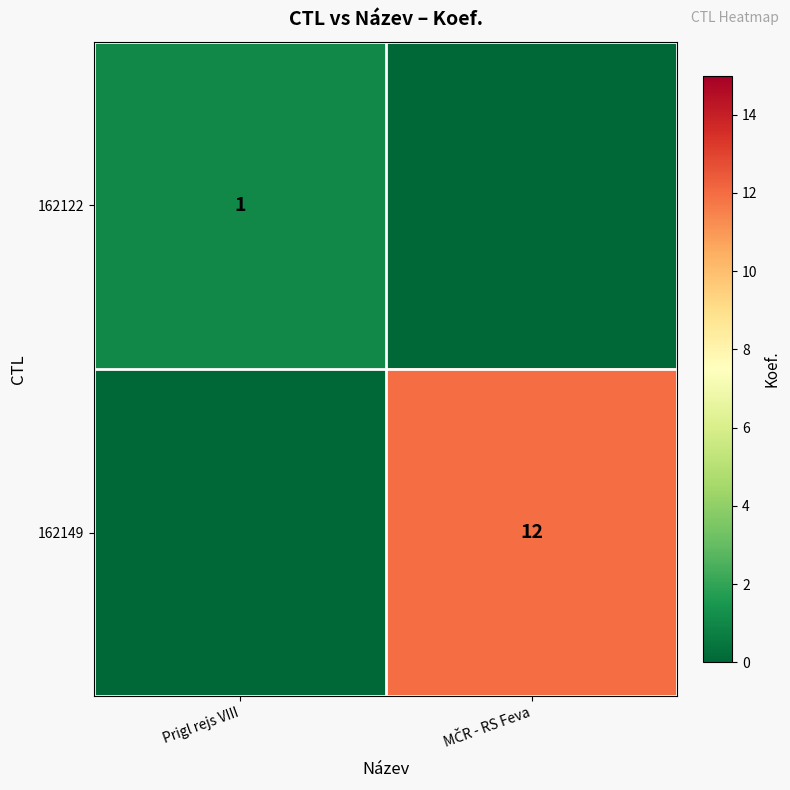

The value of 162122 at Prigl rejs VIII is 1. True or false?

True